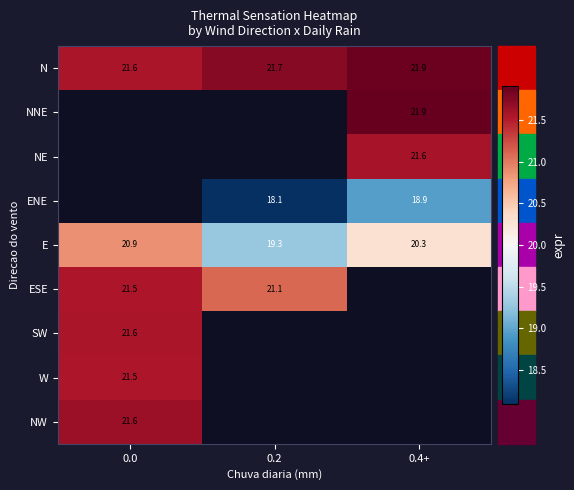

What is the greatest value displayed?

21.9